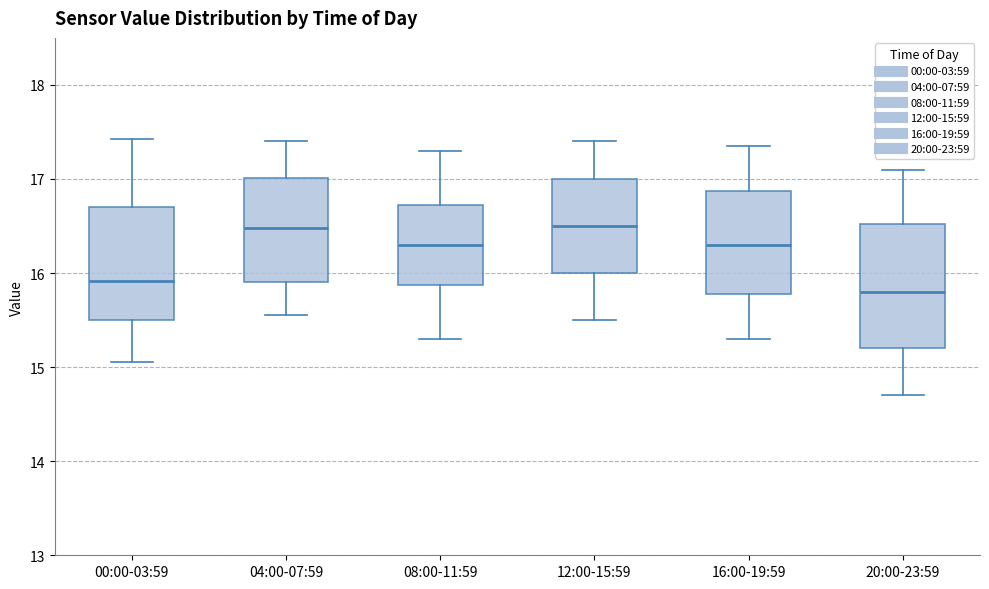

Reading left to right, read every box against the y-axis: the position of its median line, the range the box covers, and the ends of its whiskers. The values are not printed on the chart, so give them approximately, as read against the axis.

00:00-03:59: median 15.9, box 15.5 to 16.7, whiskers 15.1 to 17.4
04:00-07:59: median 16.5, box 15.9 to 17.0, whiskers 15.6 to 17.4
08:00-11:59: median 16.3, box 15.9 to 16.7, whiskers 15.3 to 17.3
12:00-15:59: median 16.5, box 16.0 to 17.0, whiskers 15.5 to 17.4
16:00-19:59: median 16.3, box 15.8 to 16.9, whiskers 15.3 to 17.4
20:00-23:59: median 15.8, box 15.2 to 16.5, whiskers 14.7 to 17.1